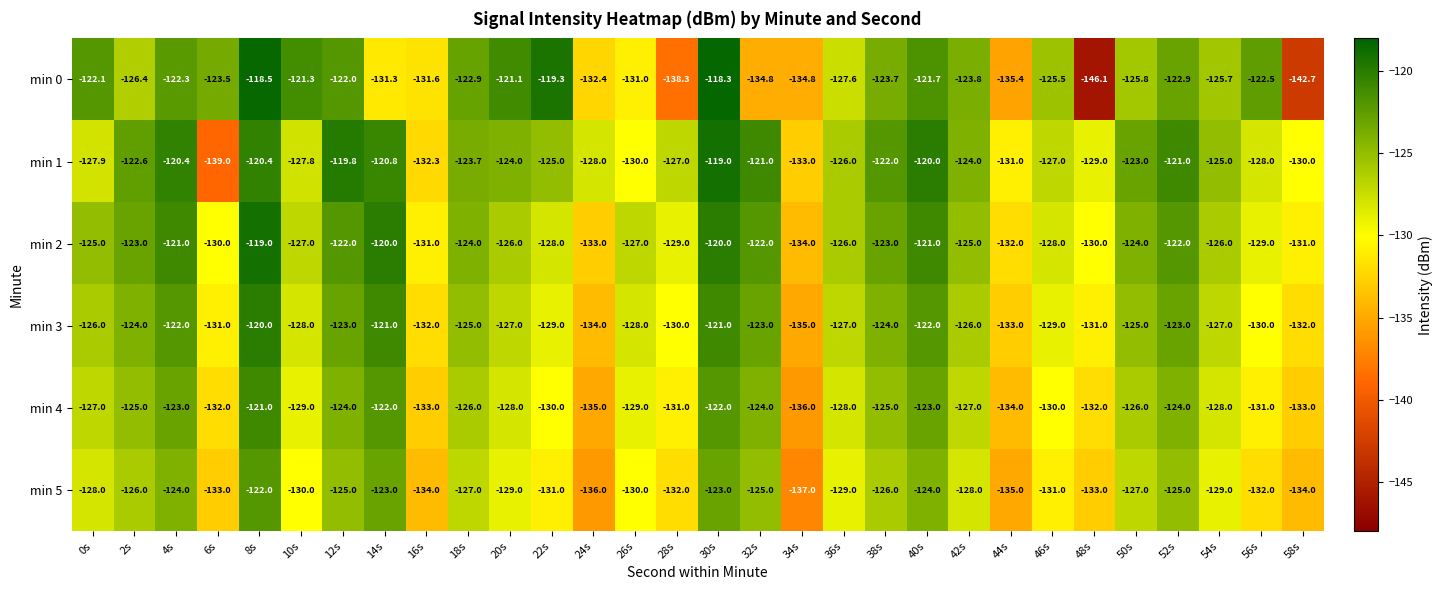

At 20s, list the series in order from smallest to largest.

min 5, min 4, min 3, min 2, min 1, min 0